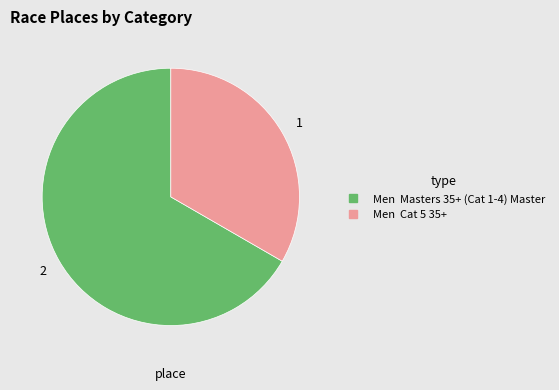

Which slice is the smallest?

Men Cat 5 35+